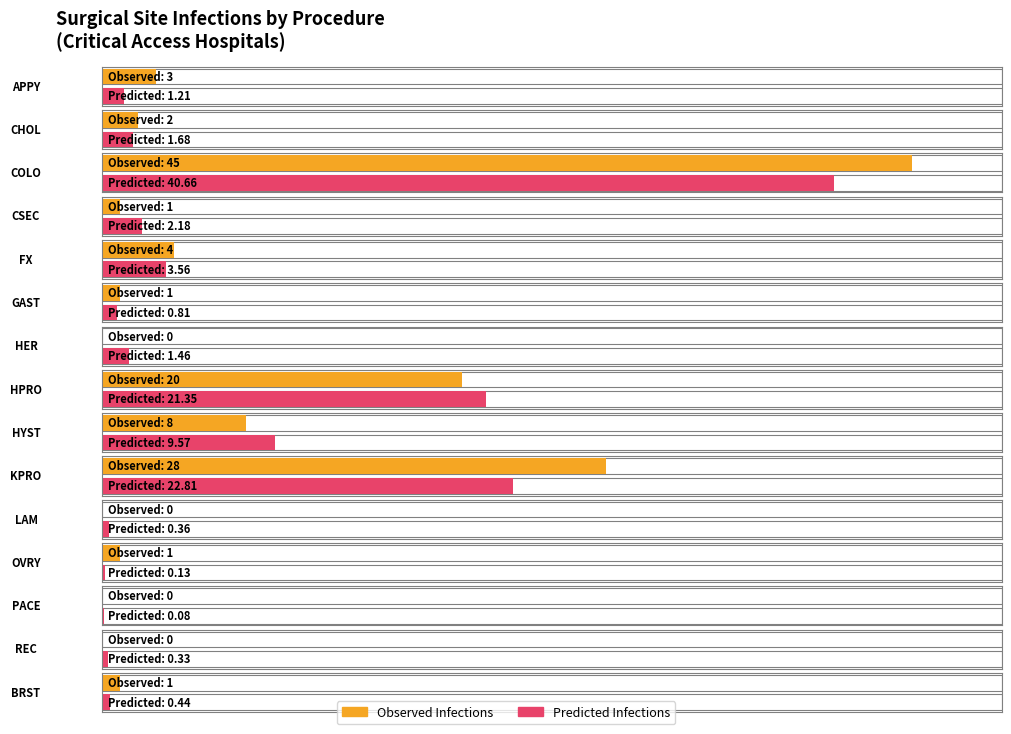

How many categories are shown in the chart?

15